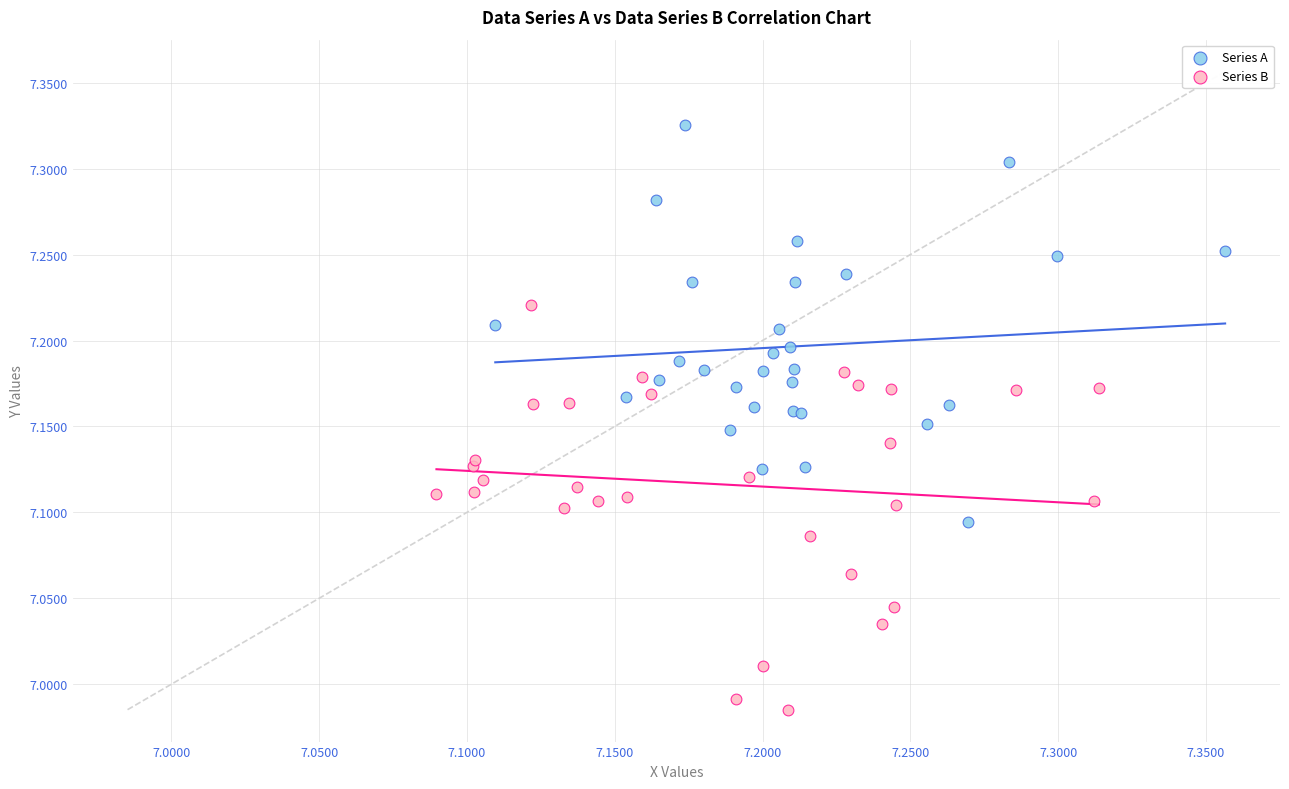

Which series contains the highest Y value?

Series A